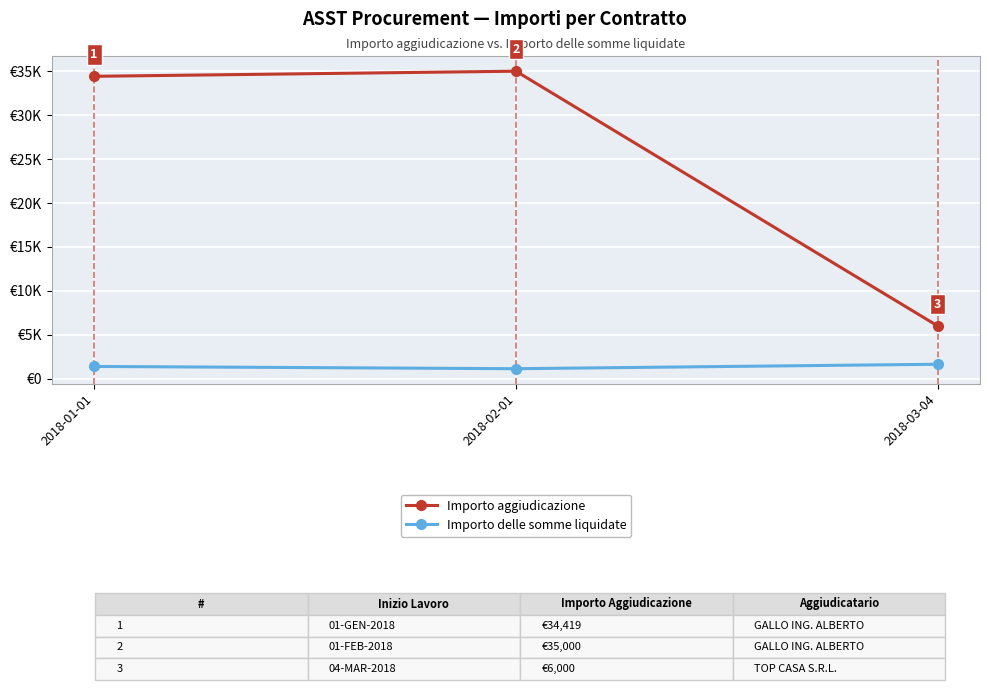

What are all the series names shown in the legend?

Importo aggiudicazione, Importo delle somme liquidate